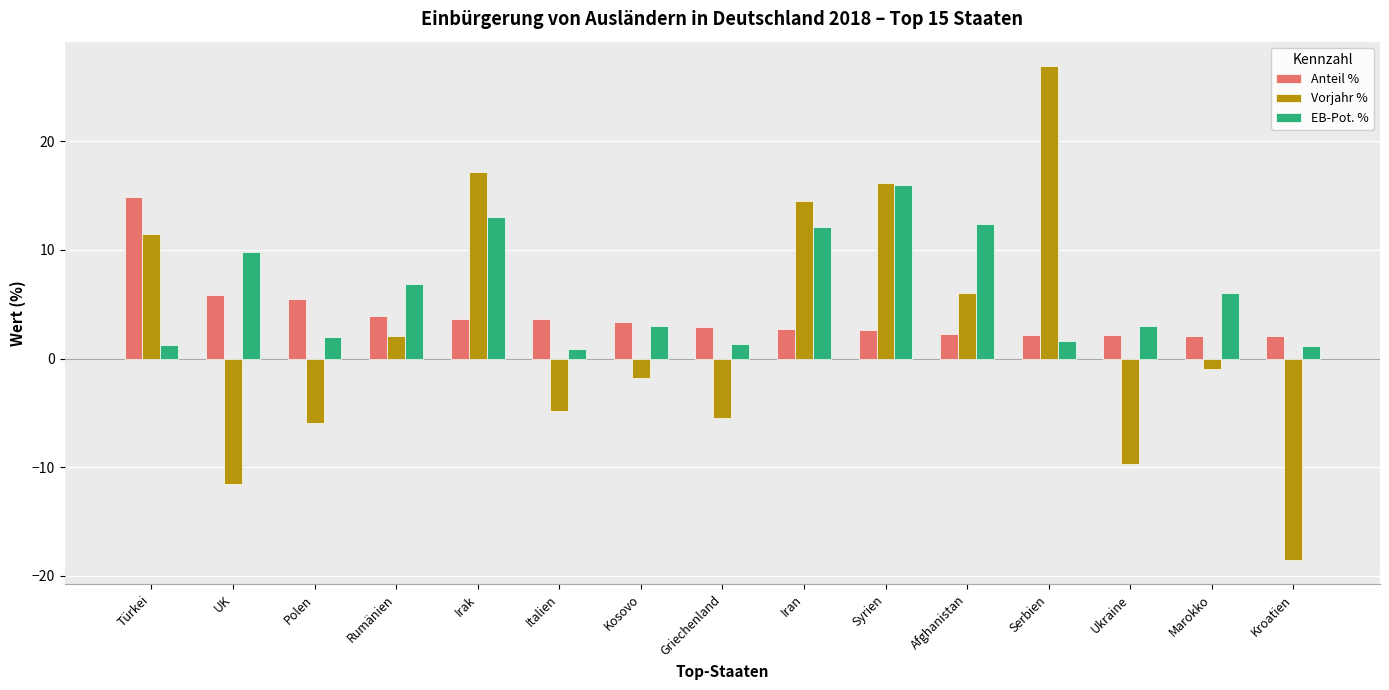

What is the difference between the maximum and minimum values in the EB-Pot. % series?

15.1